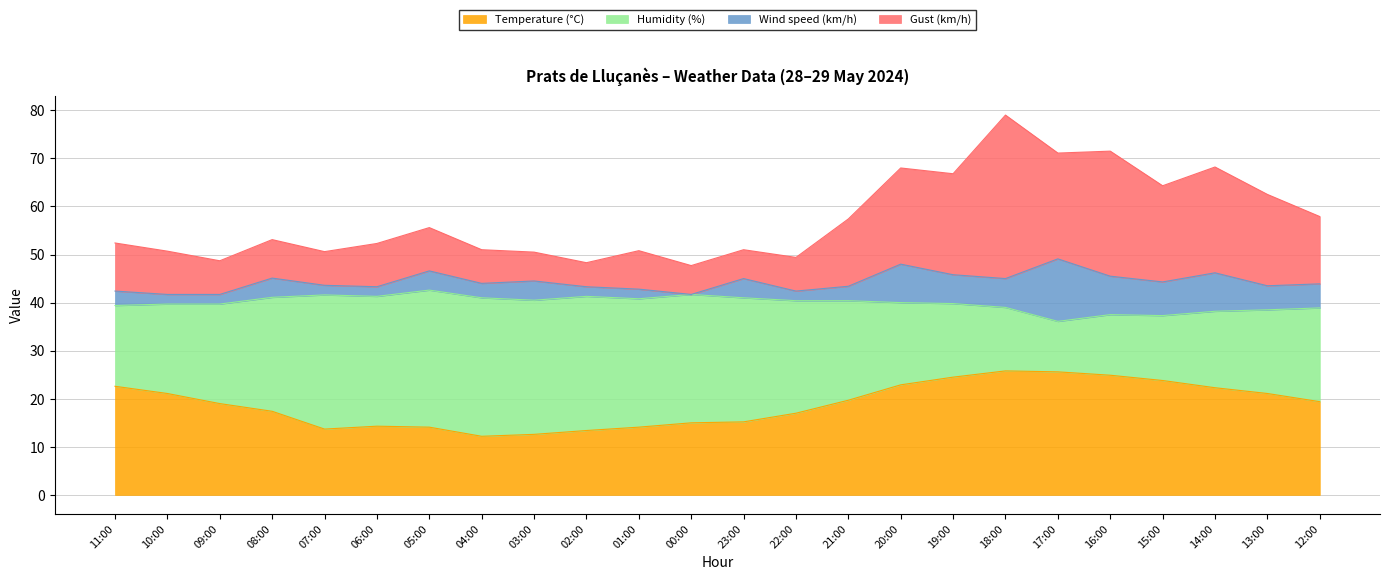

Which category has the lowest value in the Gust (km/h) series?

00:00